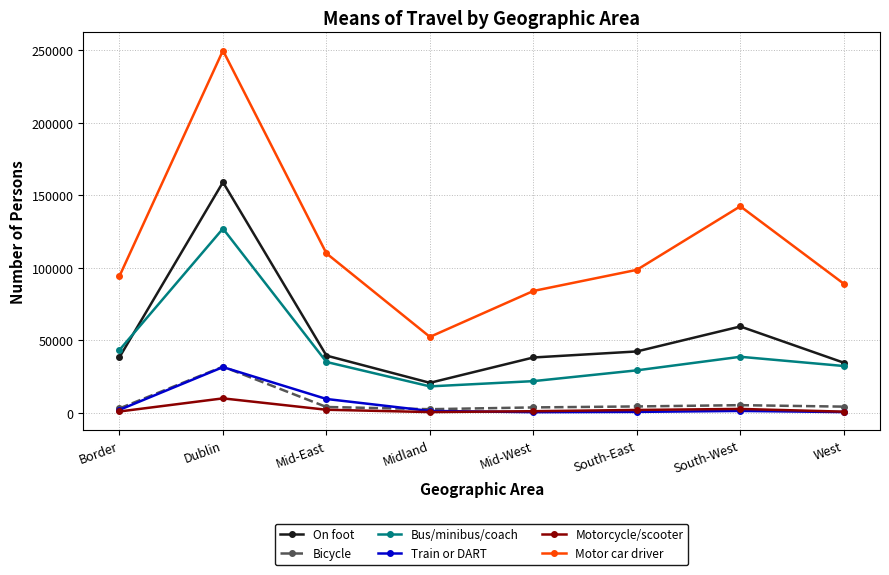

True or false: On foot and Motorcycle/scooter cross at least once.

False